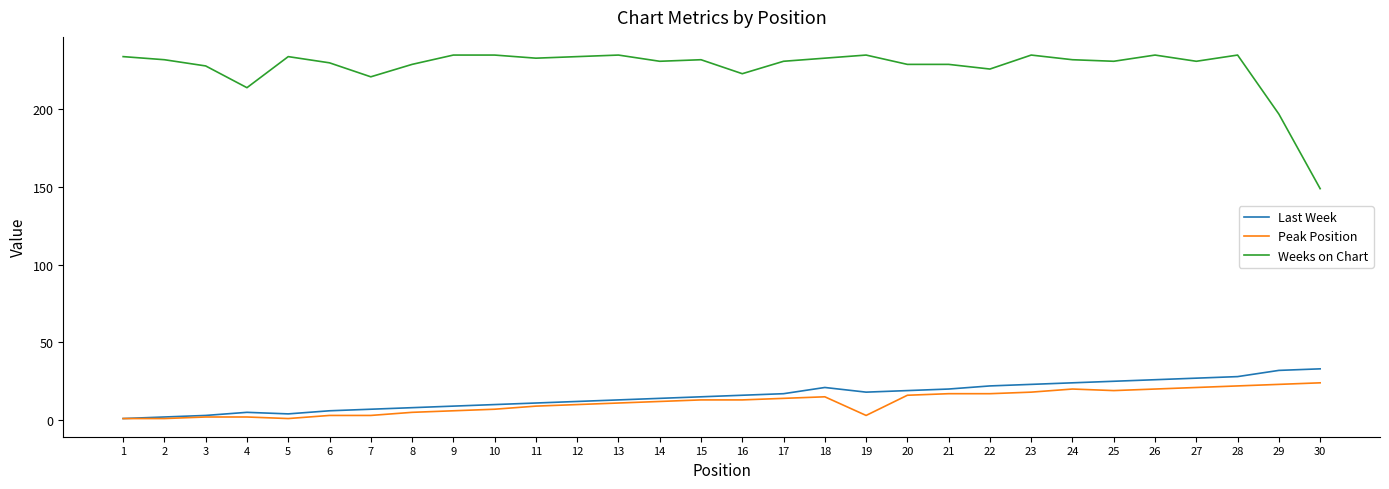

What is the difference between the highest and lowest values at 21?

212